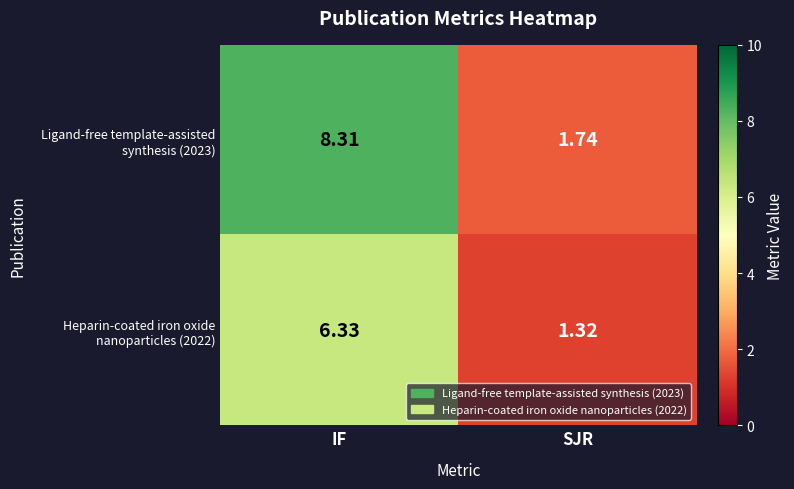

Which label corresponds to the smallest value in the chart?

SJR